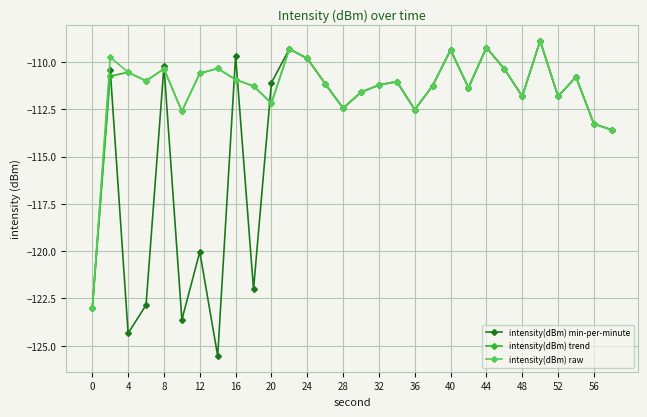

What are all the series names shown in the legend?

intensity(dBm) min-per-minute, intensity(dBm) trend, intensity(dBm) raw